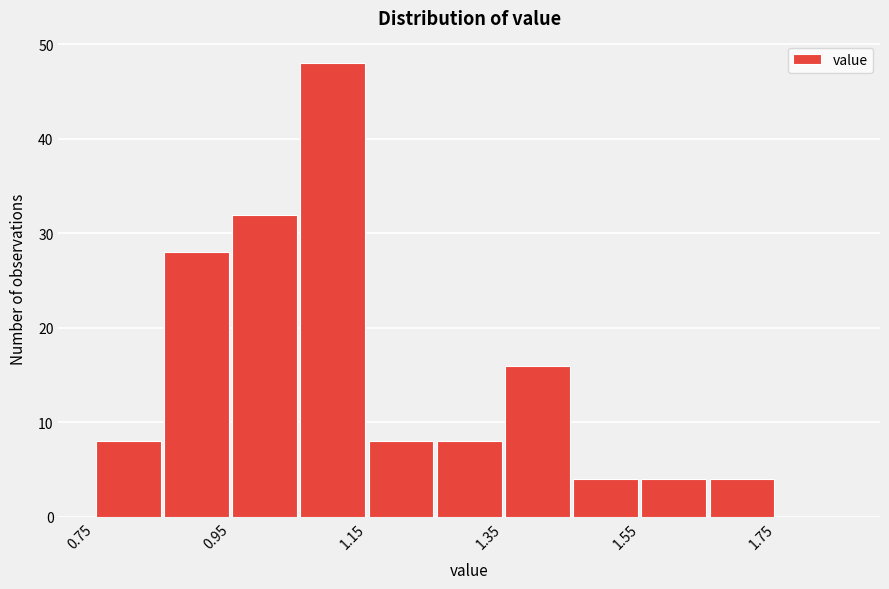

Reading left to right, transcribe this chart: for each bar, give the range it covers on the x-axis and its height. Neither the bar edges nor the heights are printed on the chart, so give them approximately, as read against the axes.

0.75 to 0.85: 8
0.85 to 0.95: 28
0.95 to 1.05: 32
1.05 to 1.15: 48
1.15 to 1.25: 8
1.25 to 1.35: 8
1.35 to 1.45: 16
1.45 to 1.55: 4
1.55 to 1.65: 4
1.65 to 1.75: 4
1.75 to 1.85: 0